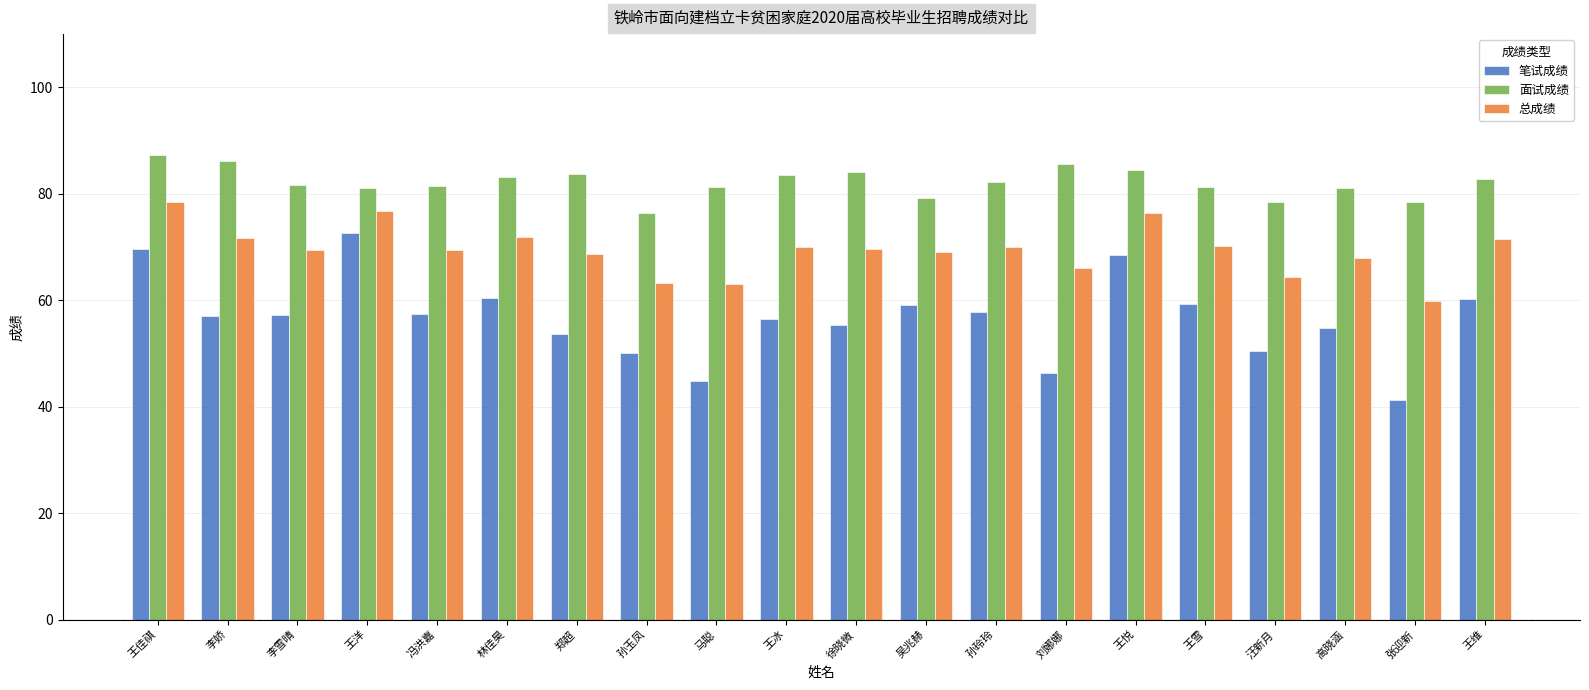

What is the average value of the 面试成绩 series?

82.1